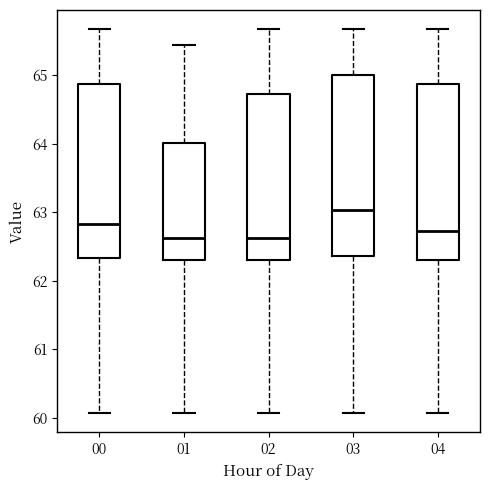

Where is the upper edge of the box at x = 00 on the y-axis? The values are not printed on the chart, so give them approximately, as read against the axis.

64.9